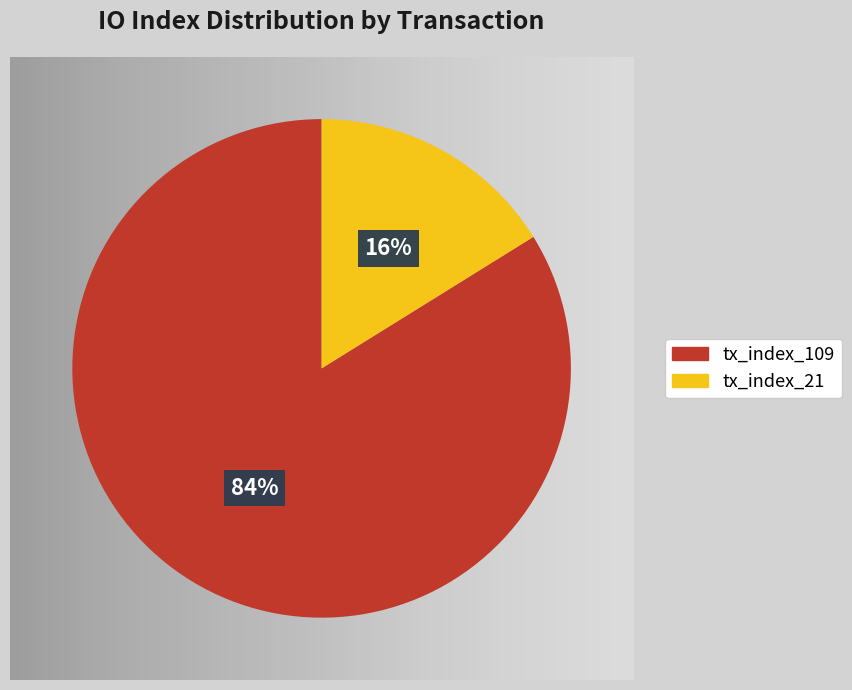

Which category has the biggest portion of the pie?

tx_index_109